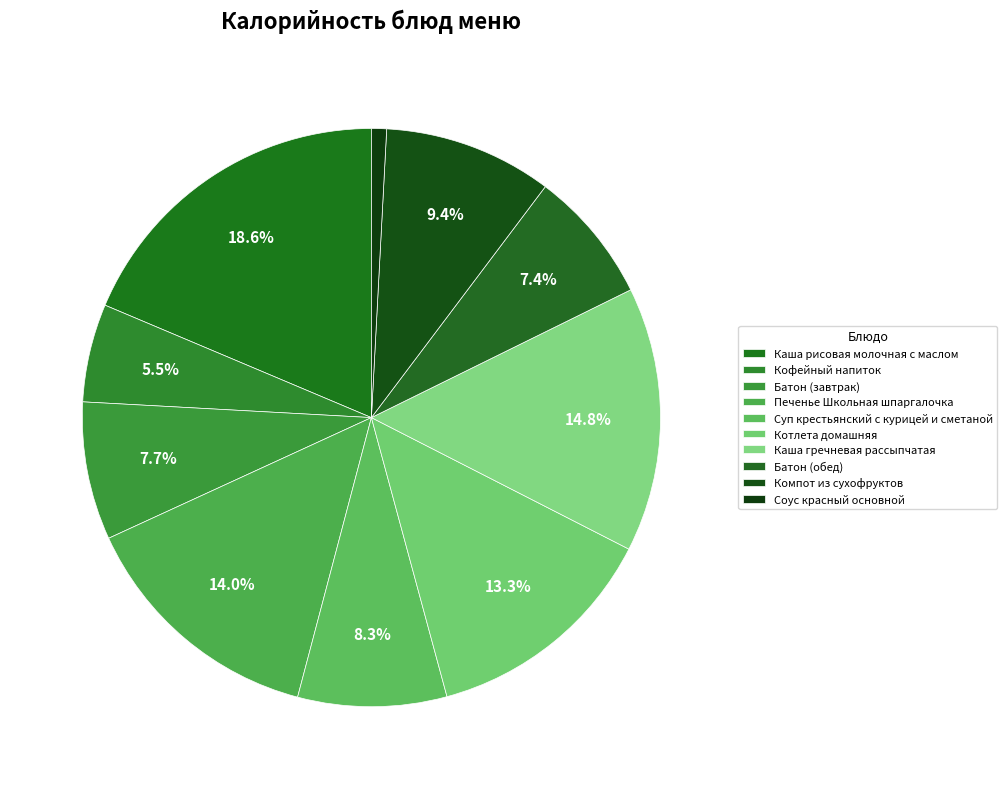

Count the number of slices in the pie.

10